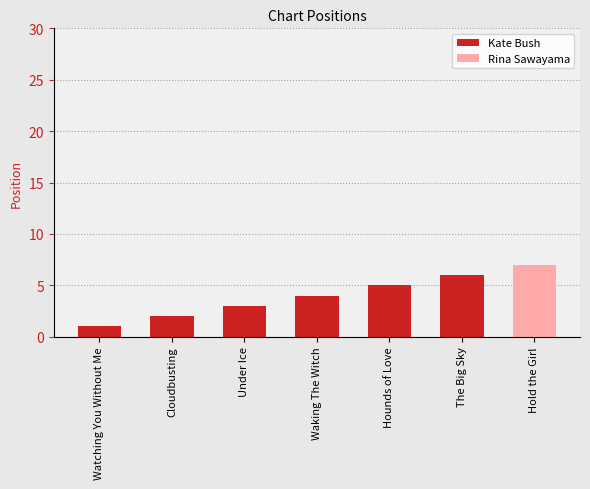

What is the label of the 2nd bar from the right?

The Big Sky